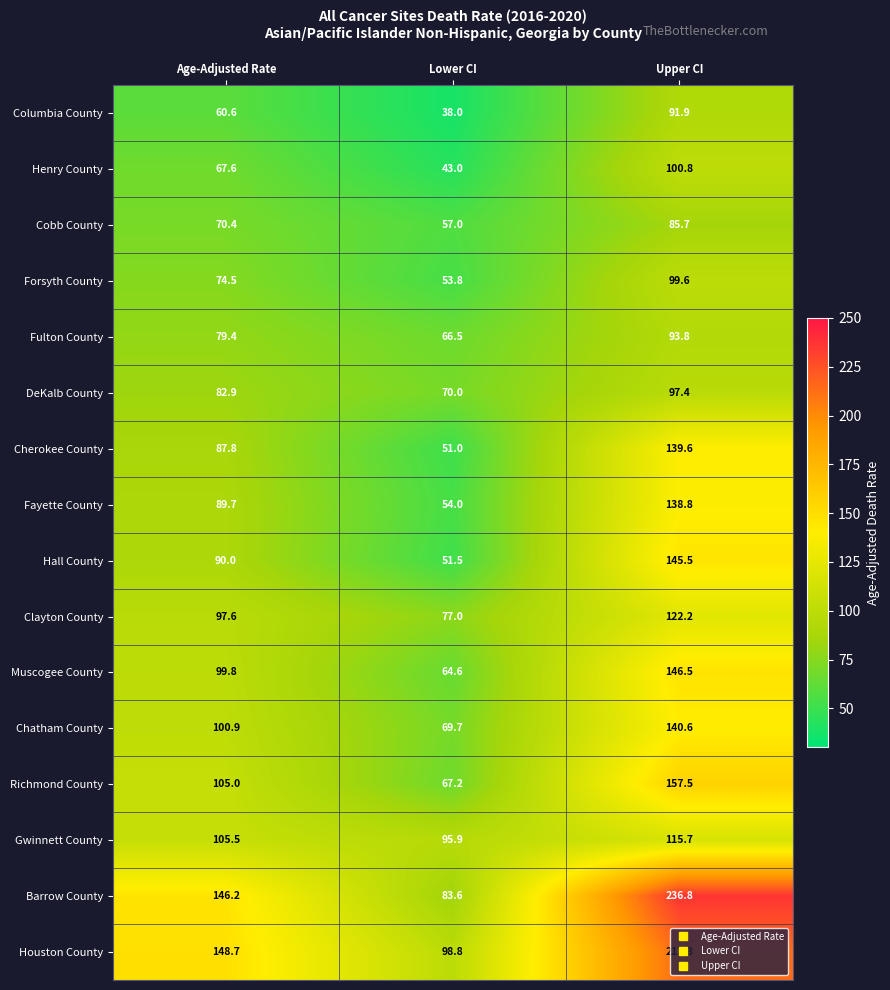

What is the total value across all series at Age-Adjusted Rate?

1506.6